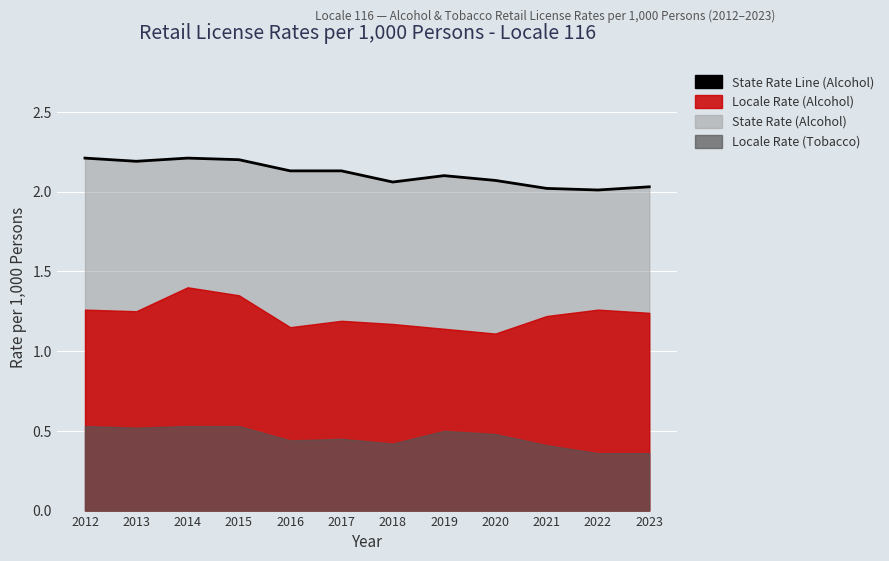

List the labels in order of value, smallest first.

2022, 2021, 2023, 2018, 2020, 2019, 2016, 2017, 2013, 2015, 2012, 2014